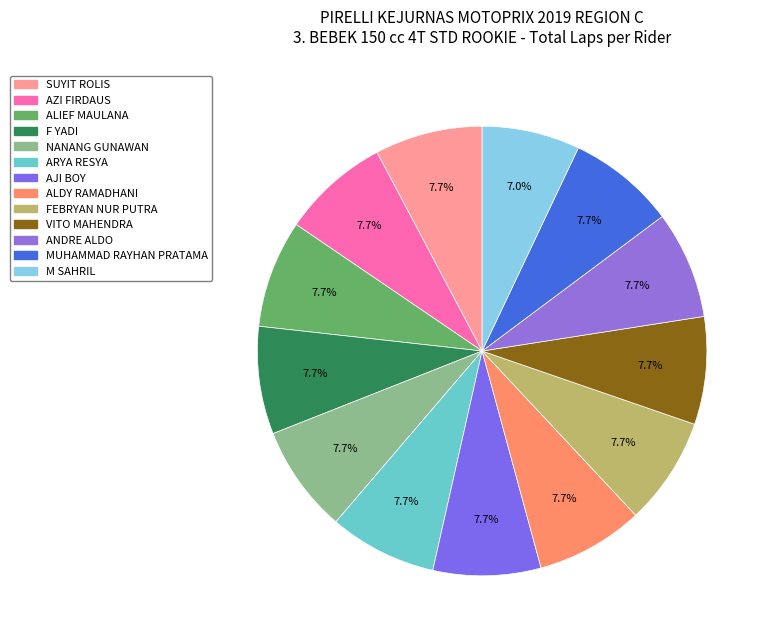

The ALDY RAMADHANI slice represents 8% of the pie. True or false?

True